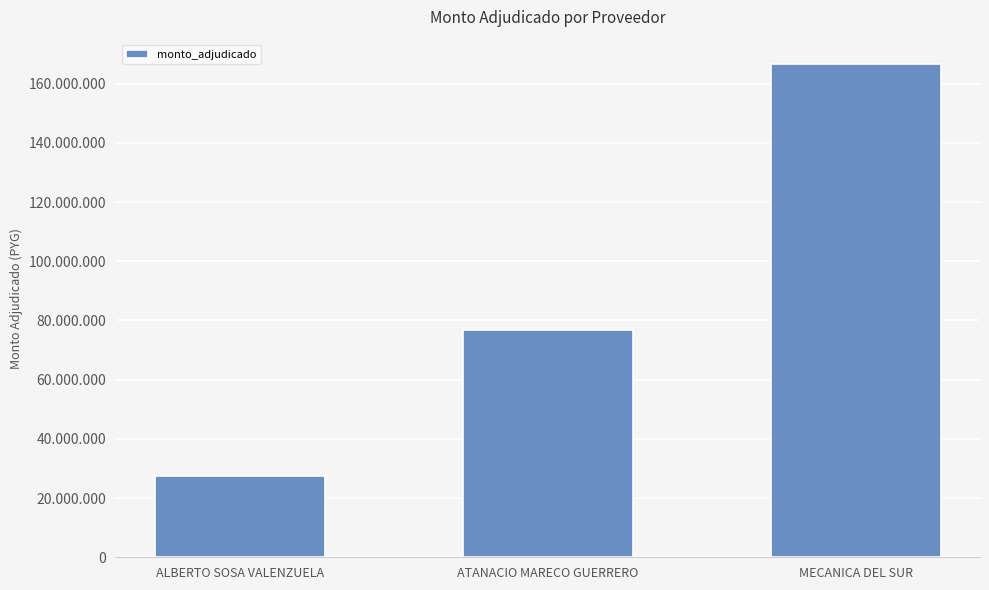

Count the values in the range 27417500 to 166537500.

3